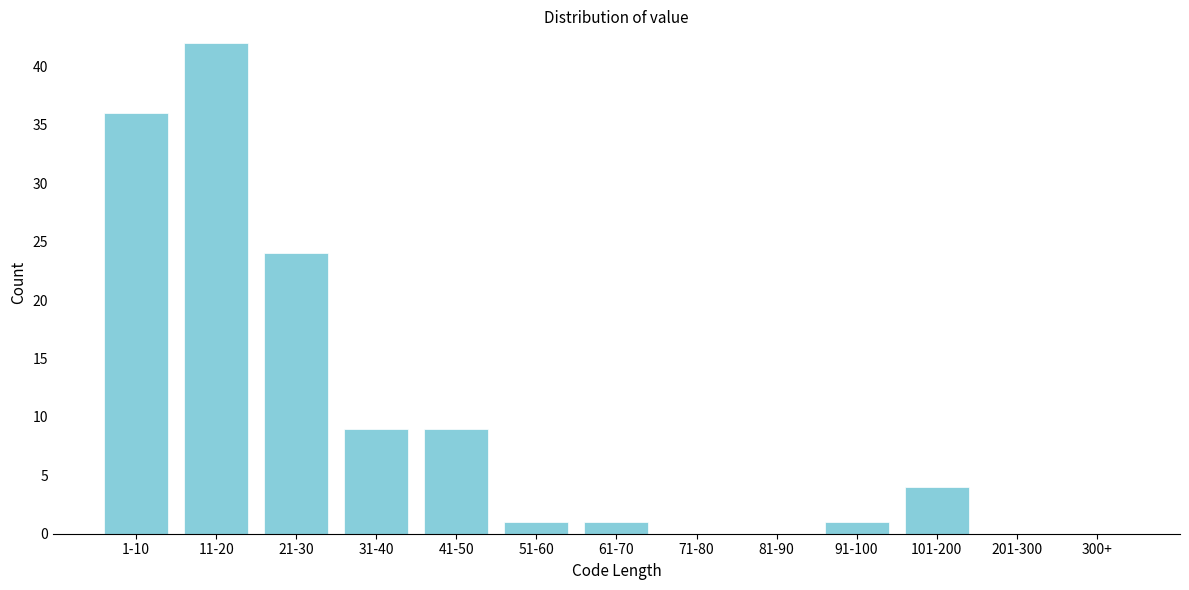

Reading left to right, list all the values displayed in this chart.

1-10=36	11-20=42	21-30=24	31-40=9	41-50=9	51-60=1	61-70=1	71-80=0	81-90=0	91-100=1	101-200=4	201-300=0	300+=0